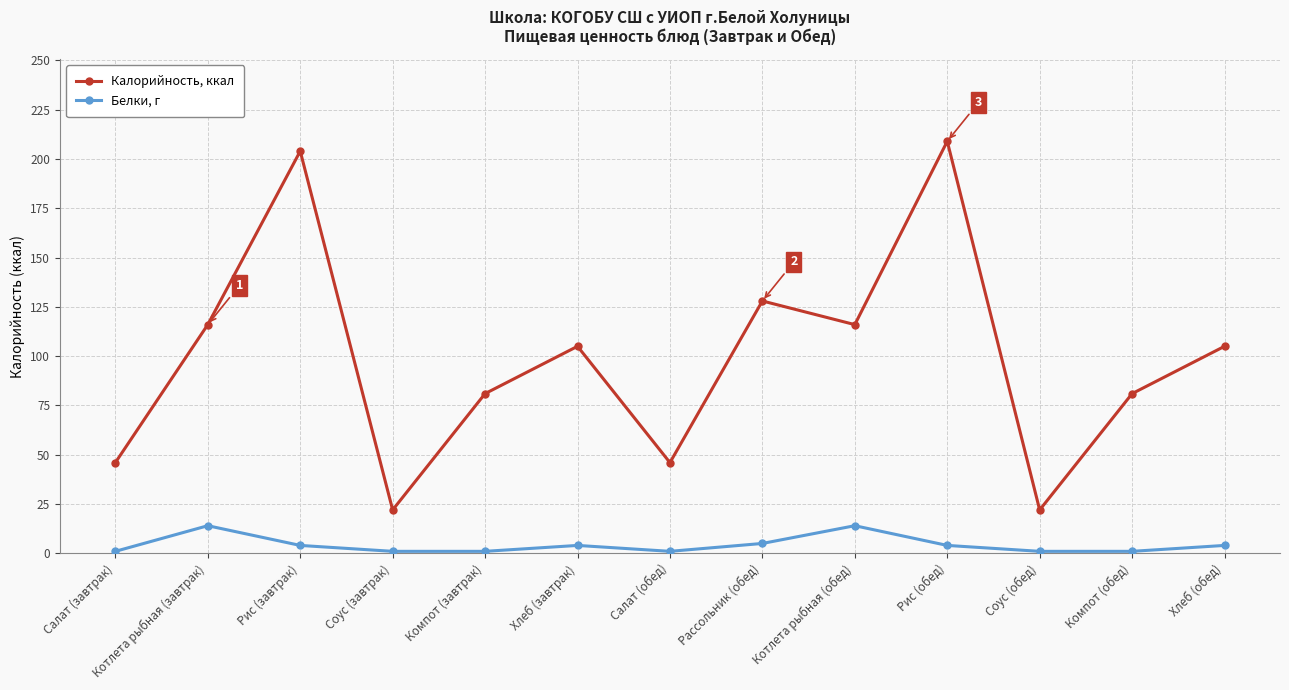

True or false: Белки, г and Калорийность, ккал cross at least once.

False